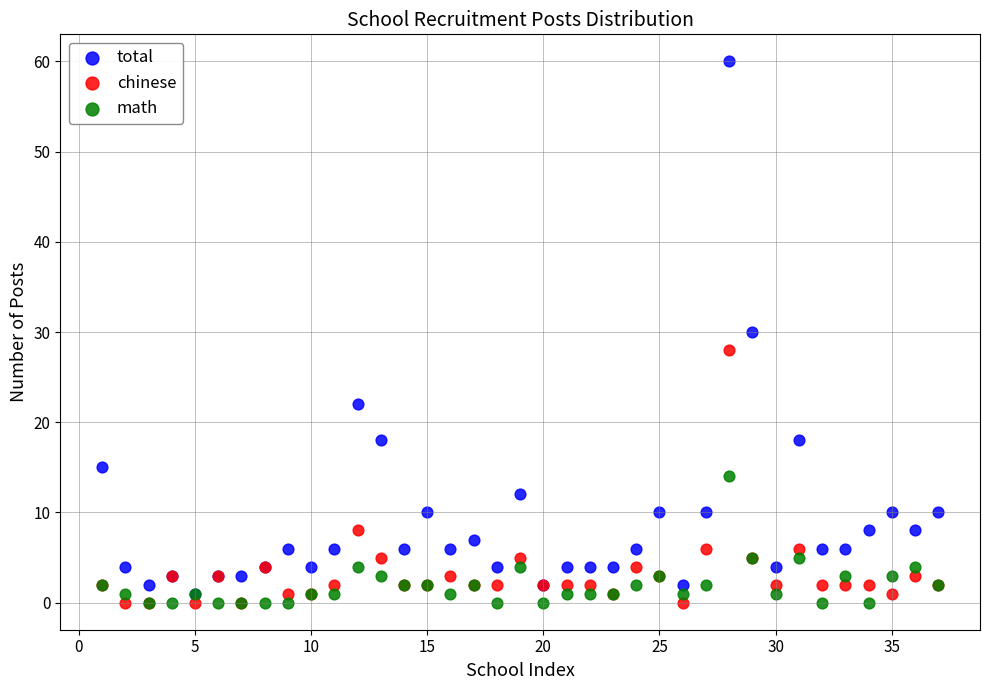

What are all the series names shown in the legend?

total, chinese, math